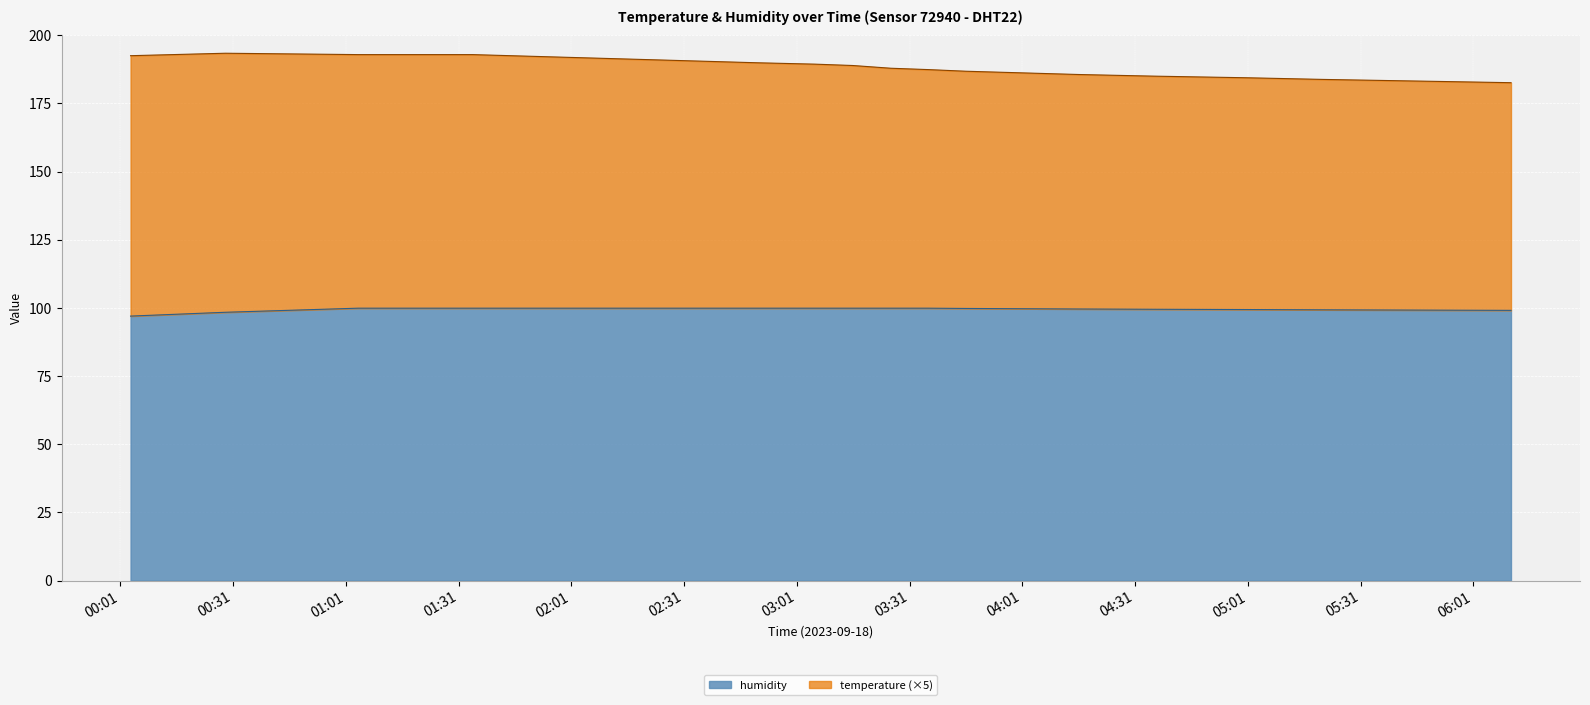

Which category has the highest value across all series?

00:29